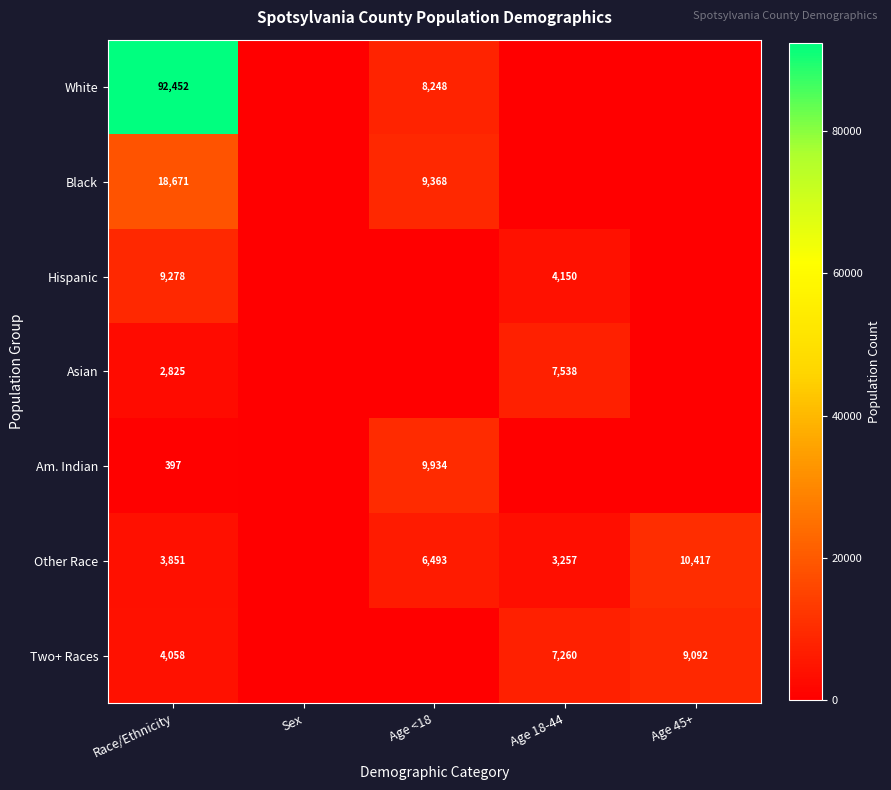

The Am. Indian series shows 2006 at Age <18. True or false?

False